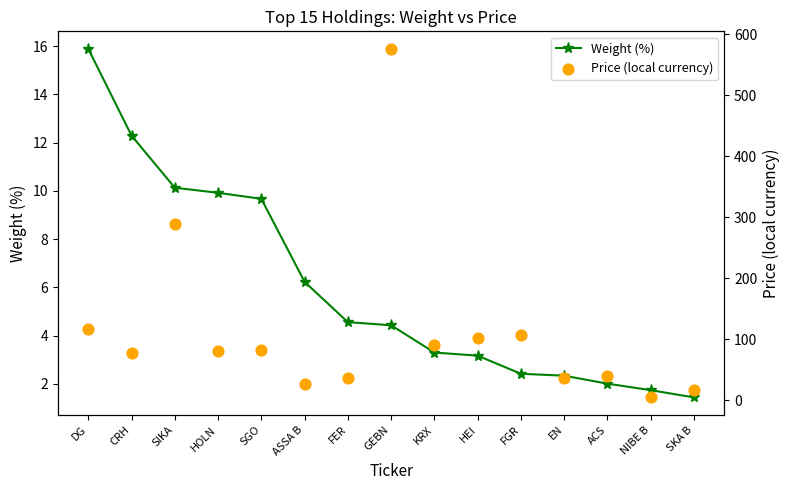

Which series contains the lowest Y value?

Weight (%)